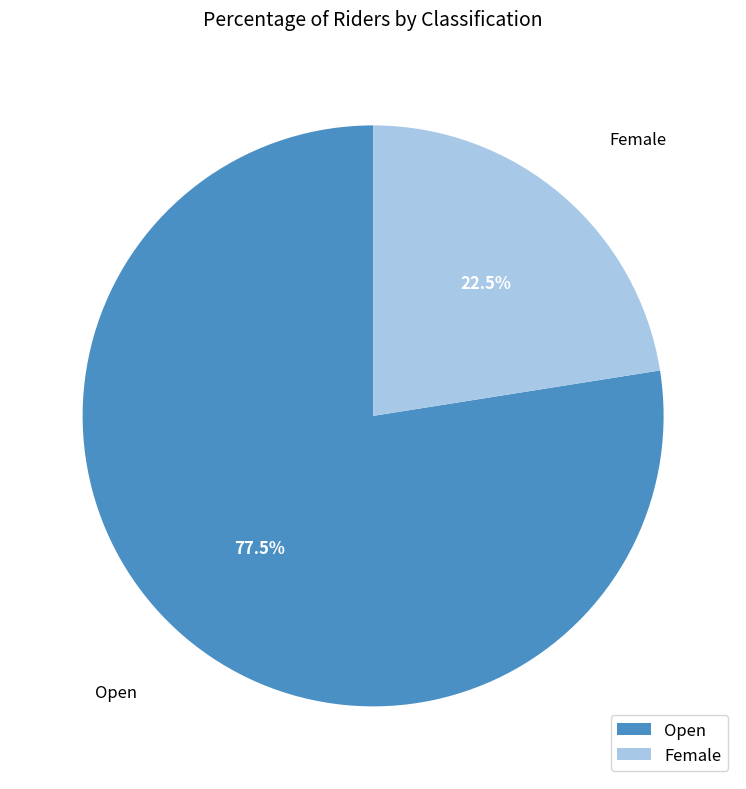

How many segments does this pie chart have?

2